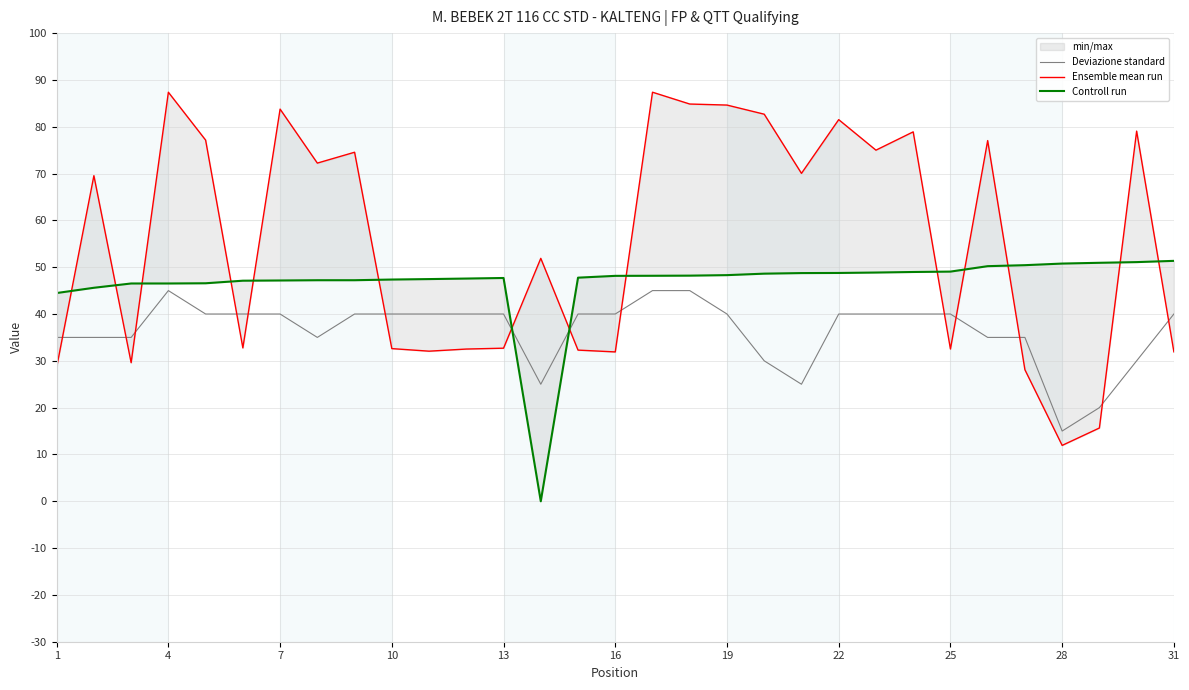

True or false: Deviazione standard has a value of 40 at 22.

True